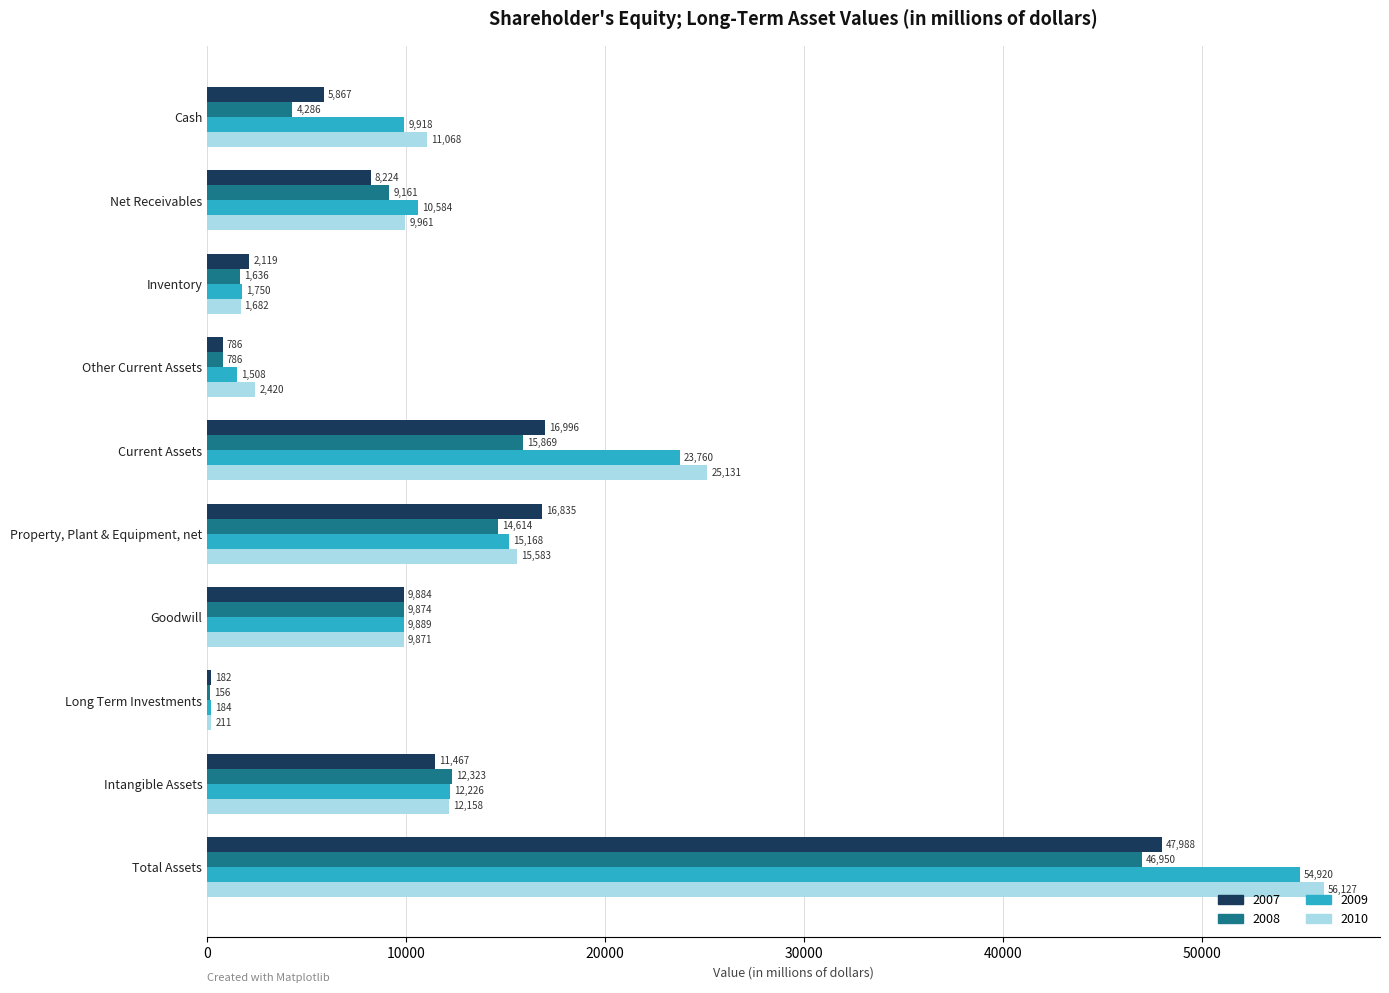

What is the sum of all 2009 values?

139907